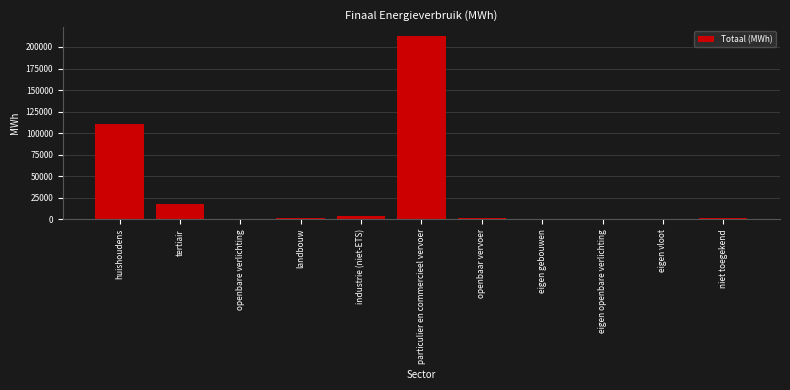

Between niet toegekend and huishoudens, which is larger?

huishoudens